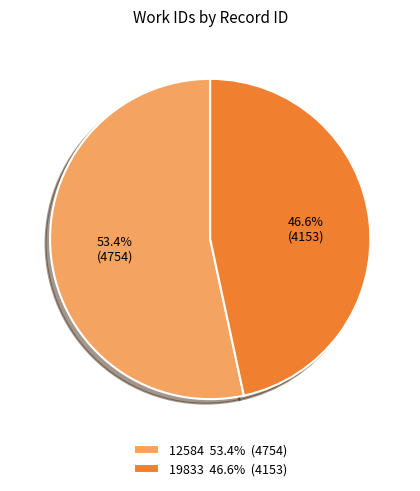

What is the ratio of the value at 12584 to the value at 19833?

1.1